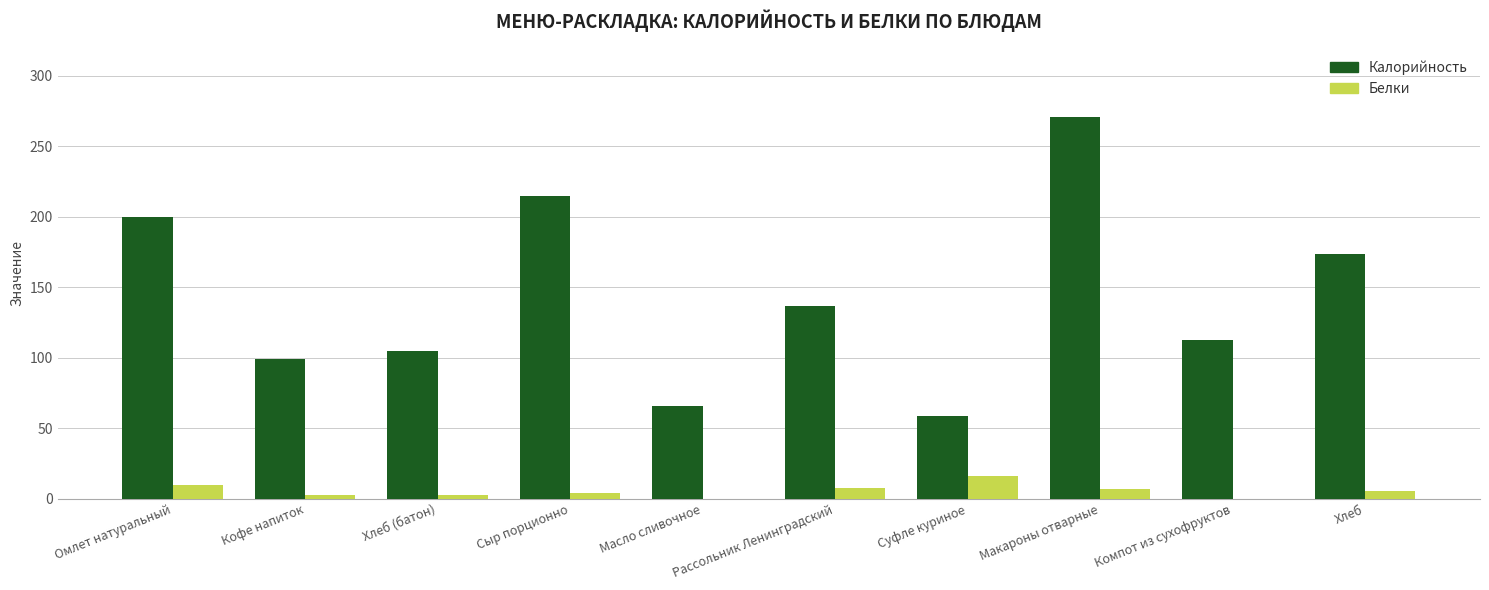

The value of Белки at Суфле куриное is 4. True or false?

False